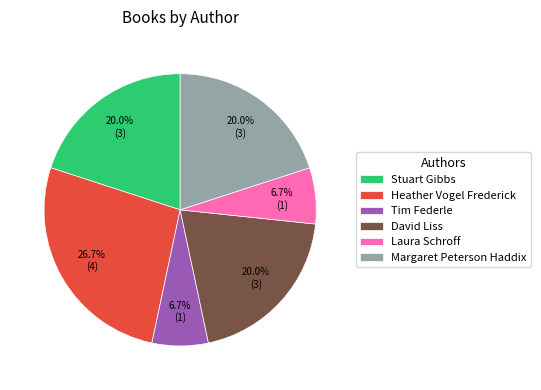

Count the number of slices in the pie.

6